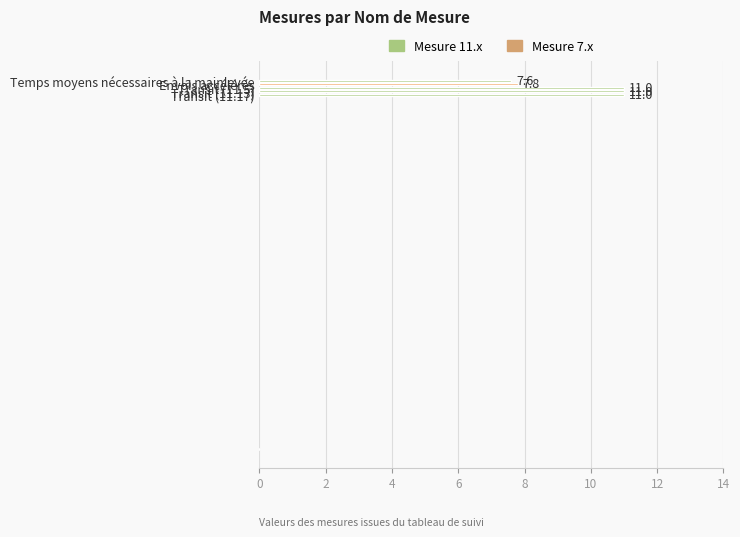

What is the sum of all values?

48.4